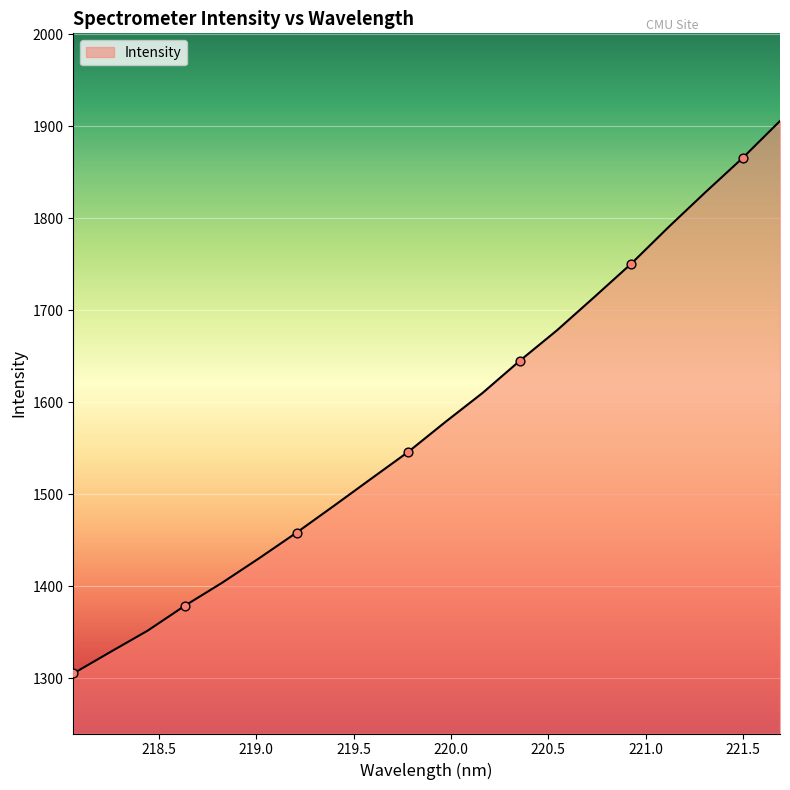

What is the difference between the maximum and minimum values?

600.8